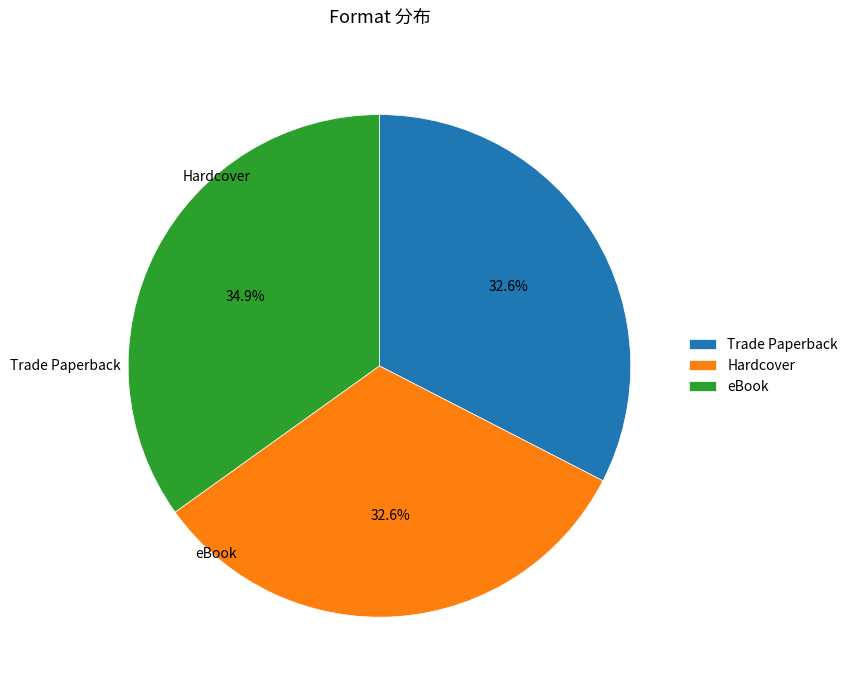

What is the ratio of the value at Trade Paperback to the value at Hardcover?

1.0